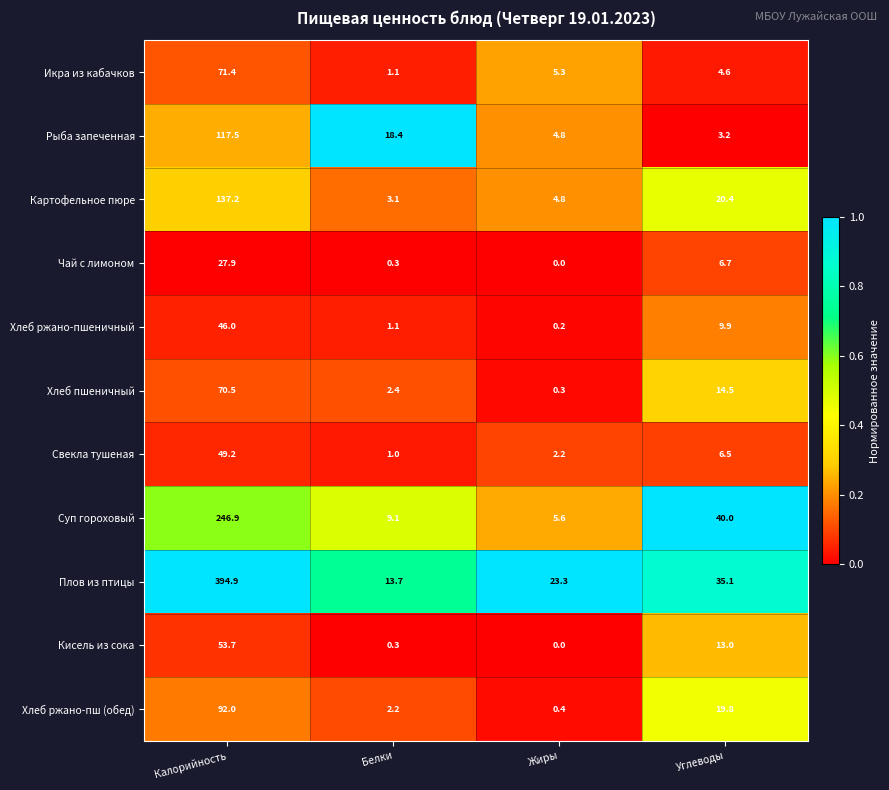

What is the difference between the maximum and minimum values in the Рыба запеченная series?

114.3